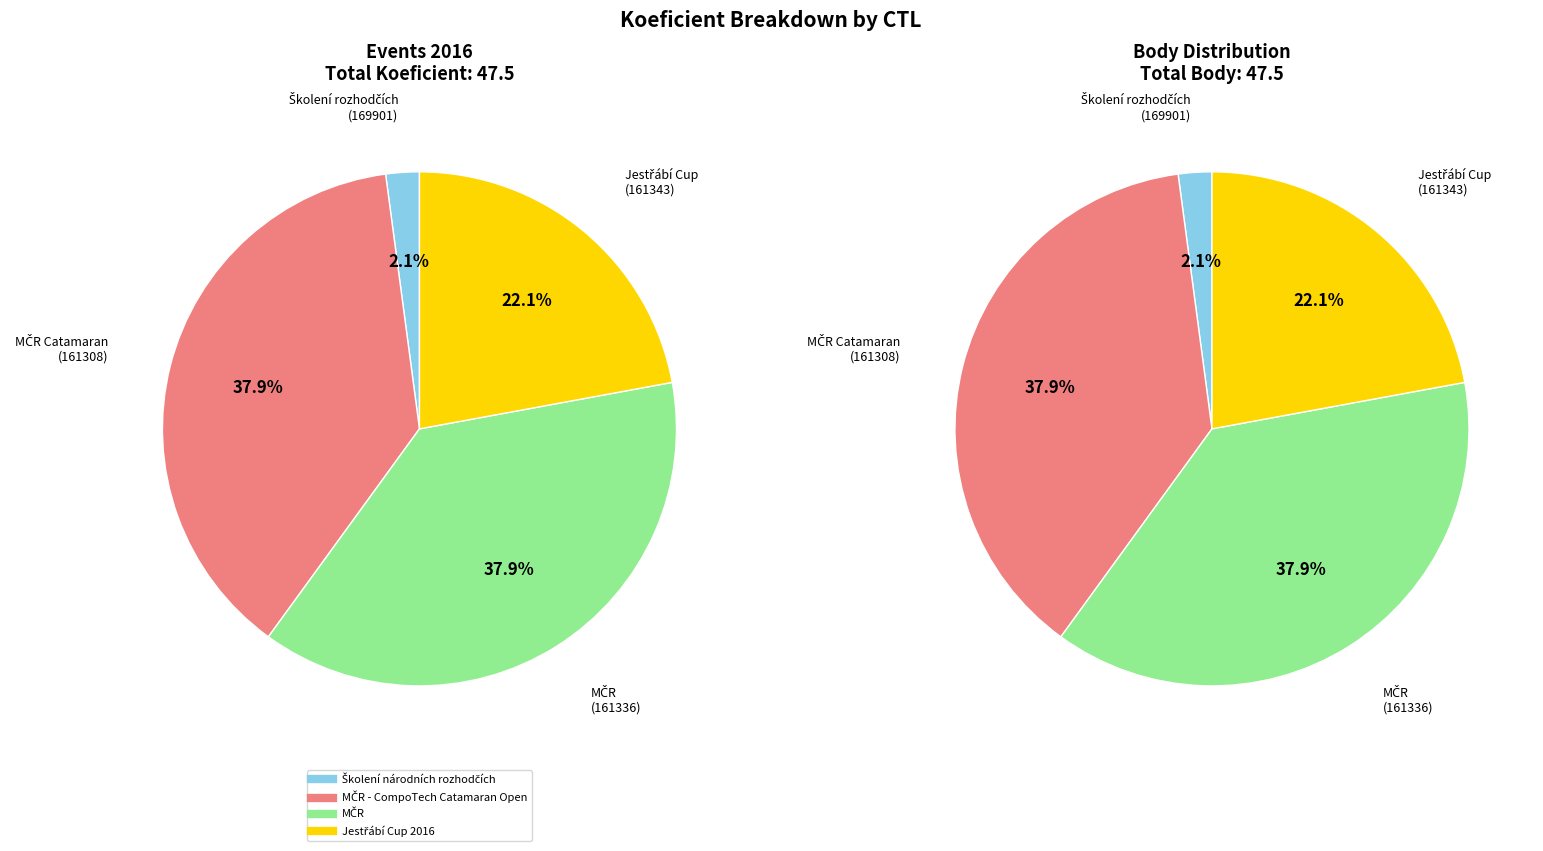

Does any single category account for the majority?

No